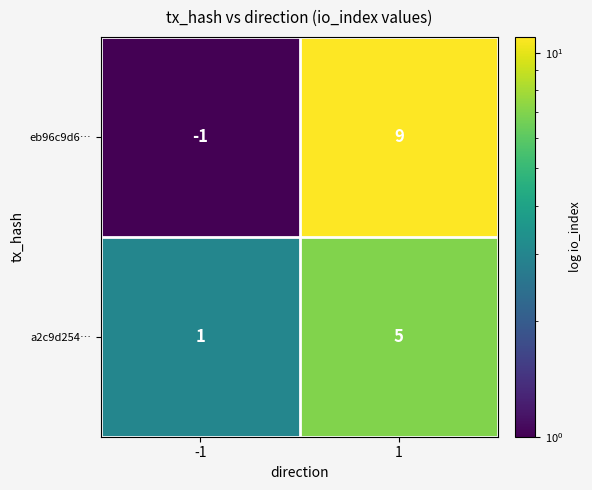

Read the a2c9d254… value at 1.

5